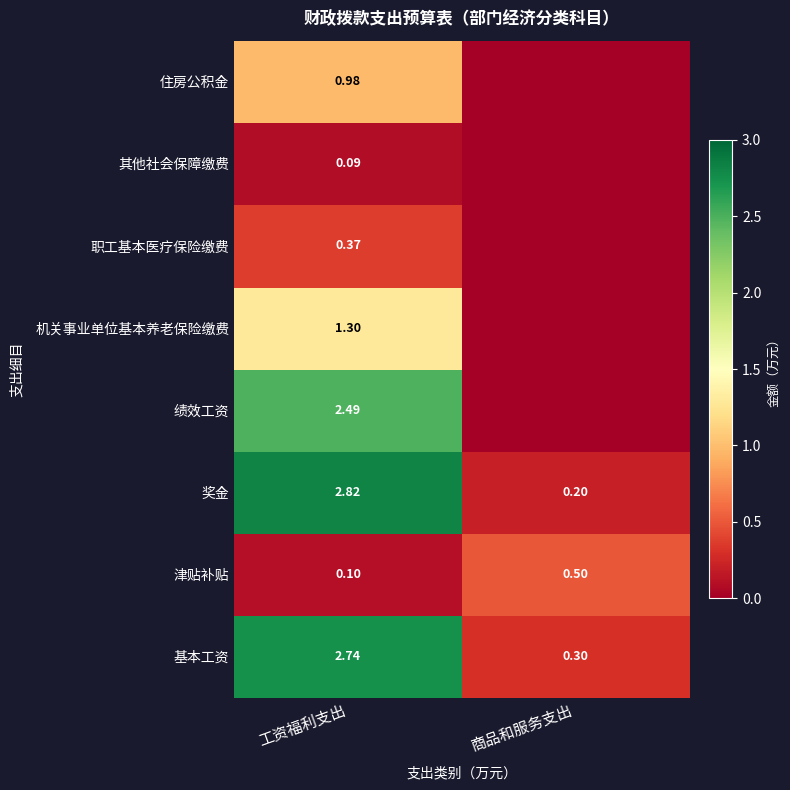

What is the maximum value shown in the chart?

2.8